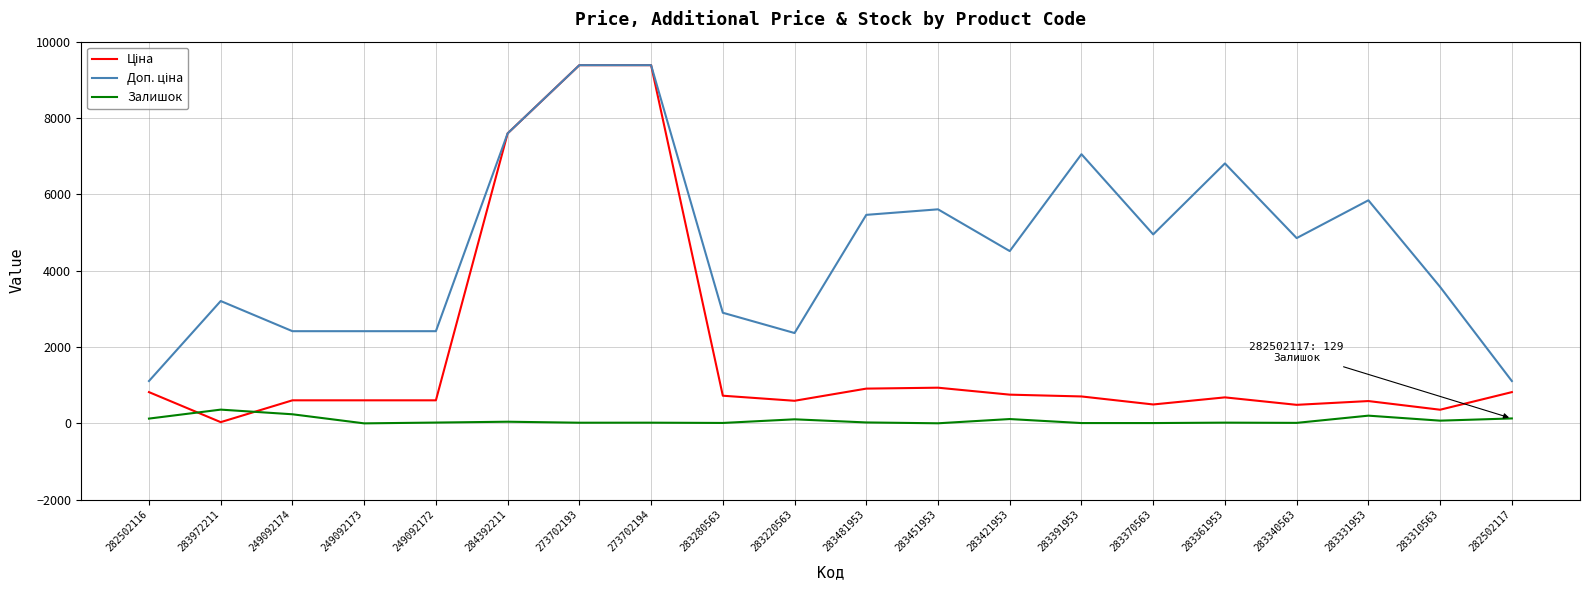

At which label is Доп. ціна closest to 5246?

283481953